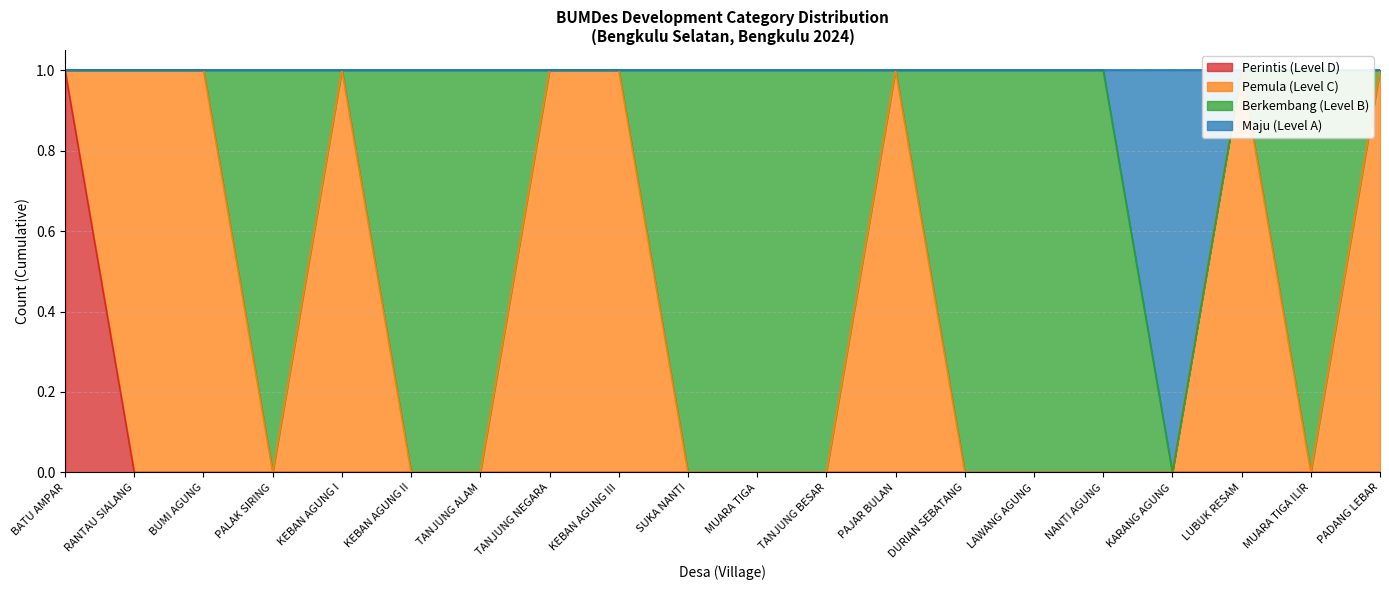

What is the difference between the second highest and minimum values in the Maju (Level A) series?

1